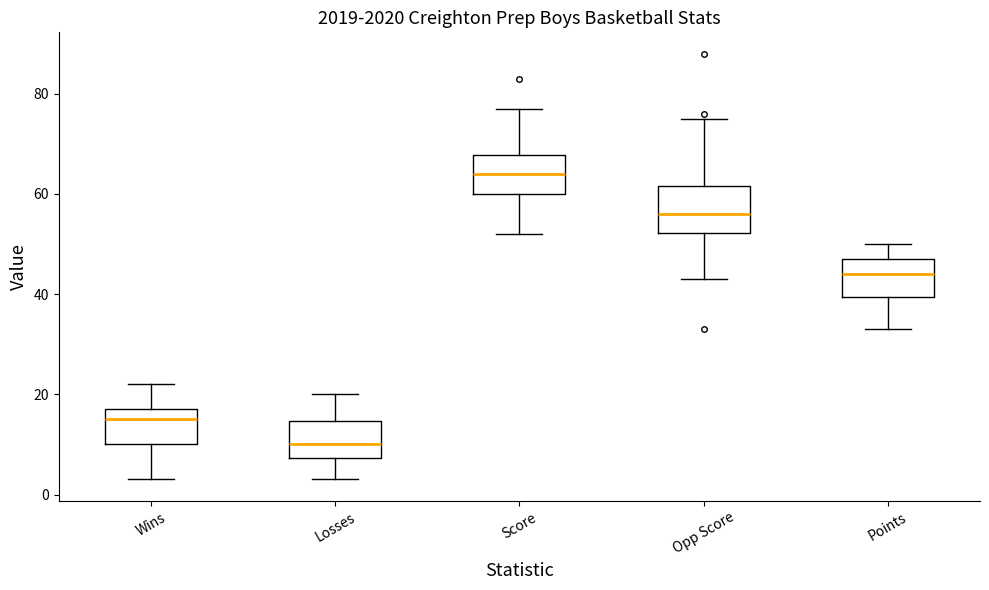

Reading left to right, read every box against the y-axis: the position of its median line, the range the box covers, and the ends of its whiskers. The values are not printed on the chart, so give them approximately, as read against the axis.

Wins: median 16, box 10 to 18, whiskers 4 to 22
Losses: median 10, box 8 to 14, whiskers 4 to 20
Score: median 64, box 60 to 68, whiskers 52 to 78
Opp Score: median 56, box 52 to 62, whiskers 44 to 76
Points: median 44, box 40 to 48, whiskers 34 to 50